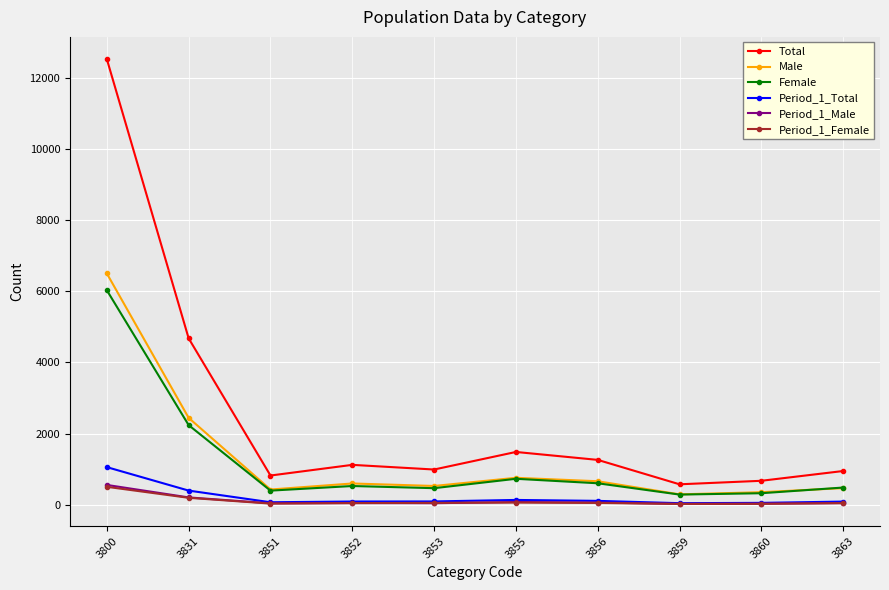

True or false: Period_1_Female has a value of 43 at 3852.

True